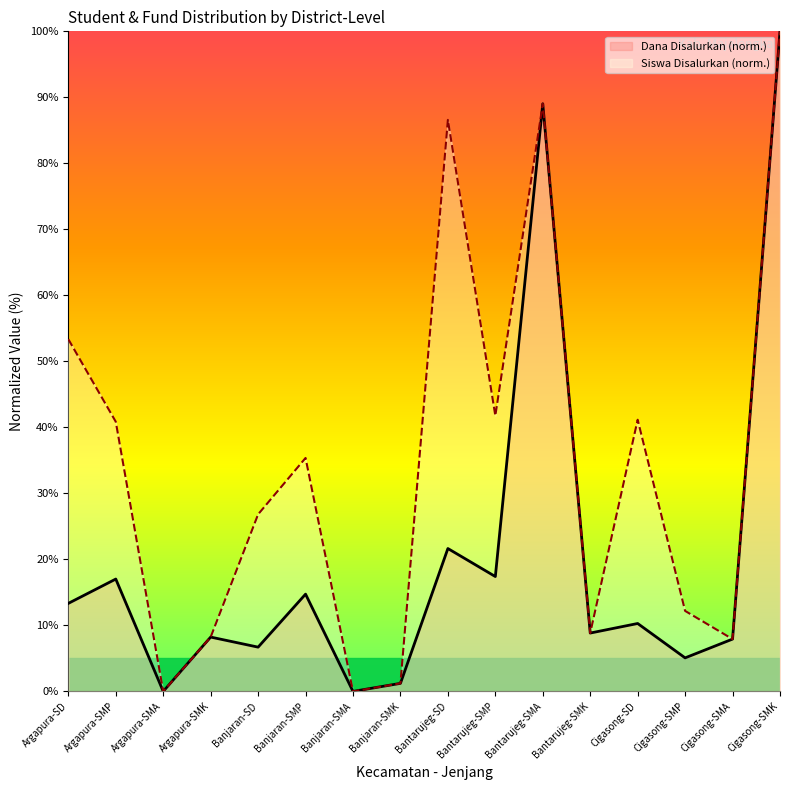

Reading left to right, what are all the values shown in this chart?

Siswa Disalurkan: 53.4	40.9	0.0	8.2	26.8	35.4	0.0	1.2	86.6	41.8	89.0	8.8	41.2	12.2	7.9	100.0
Dana Disalurkan: 13.3	17.0	0.0	8.2	6.7	14.7	0.0	1.2	21.6	17.4	89.0	8.8	10.3	5.1	7.9	100.0